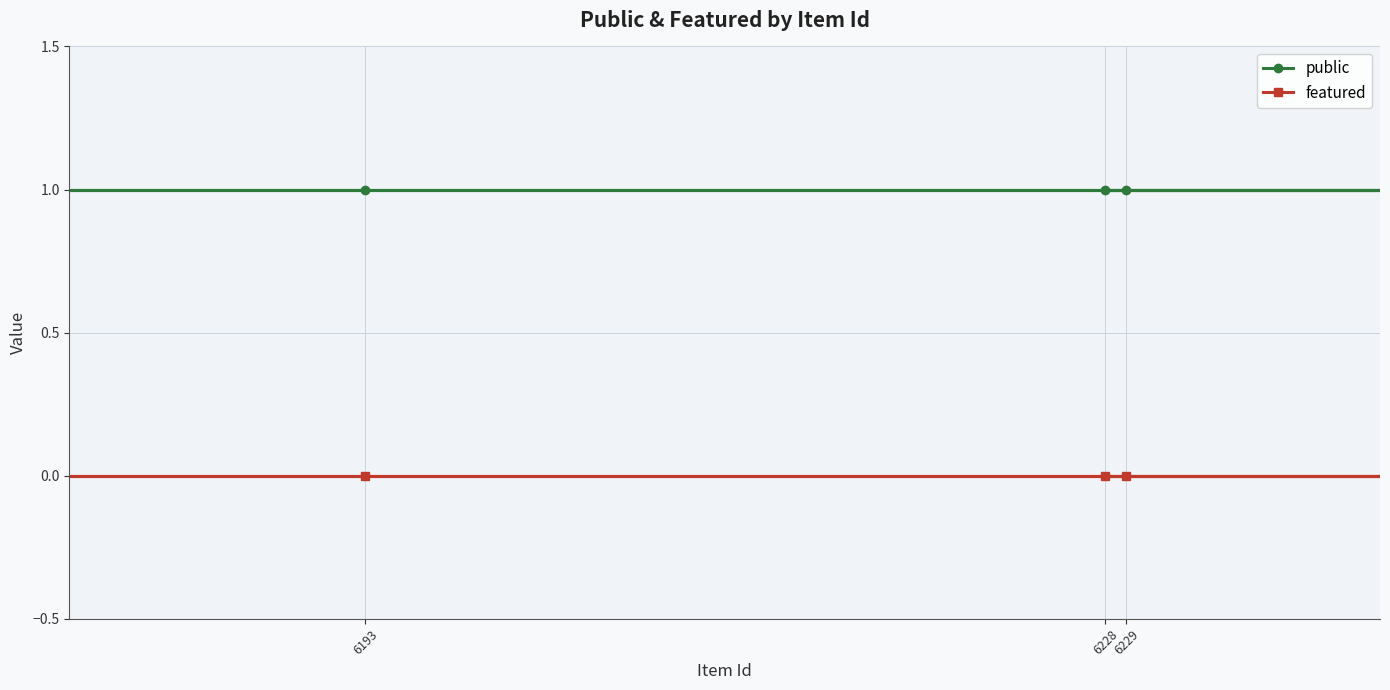

List the series in order of their peak value, highest first.

public, featured